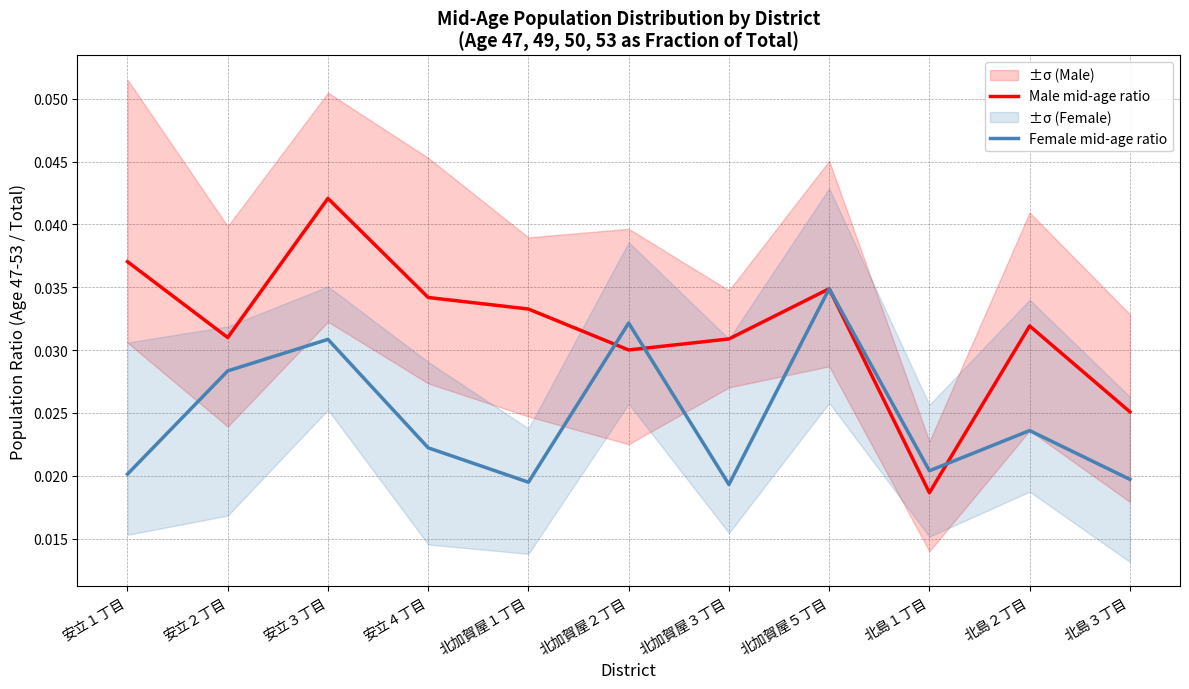

True or false: Female mid-age ratio has a value of 0.0 at 北加賀屋３丁目.

False